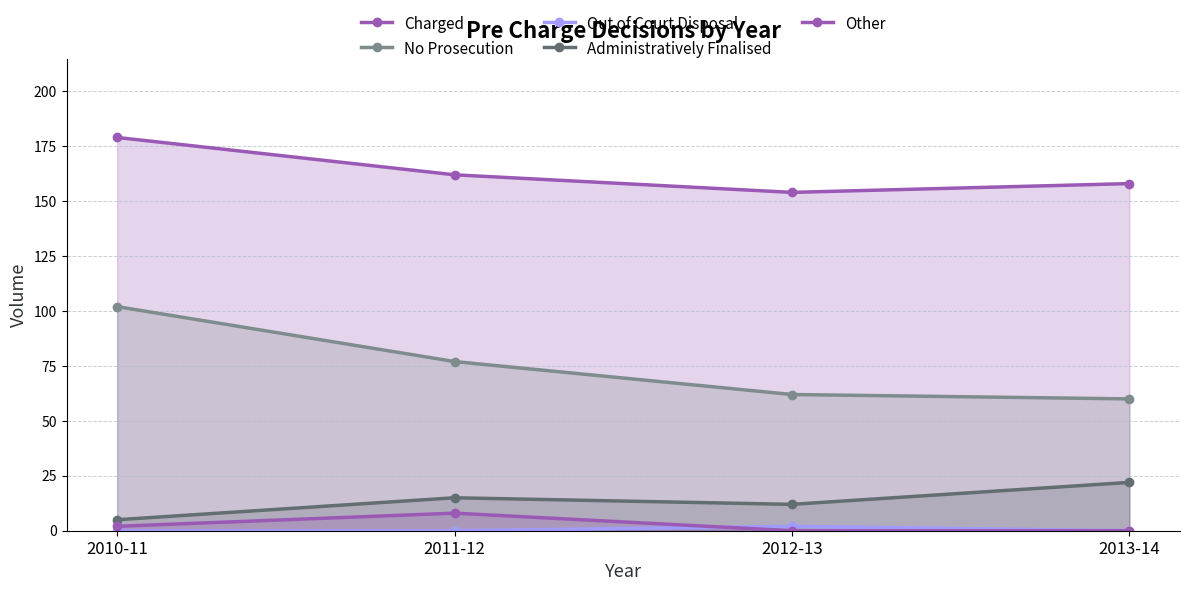

True or false: Other has more than 1 interior local peaks.

False